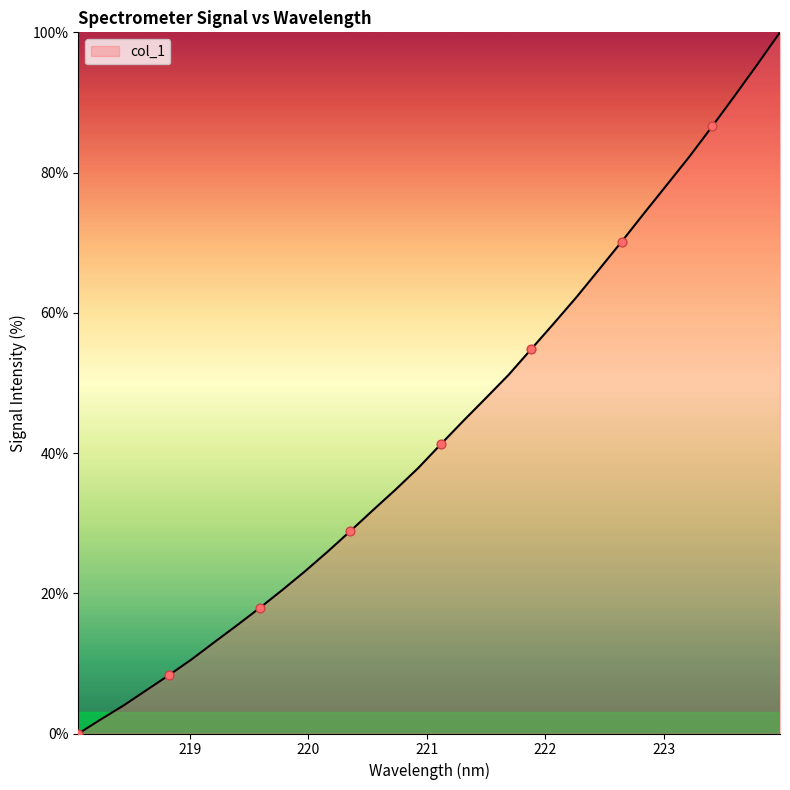

What is the maximum value shown in the chart?

100.0